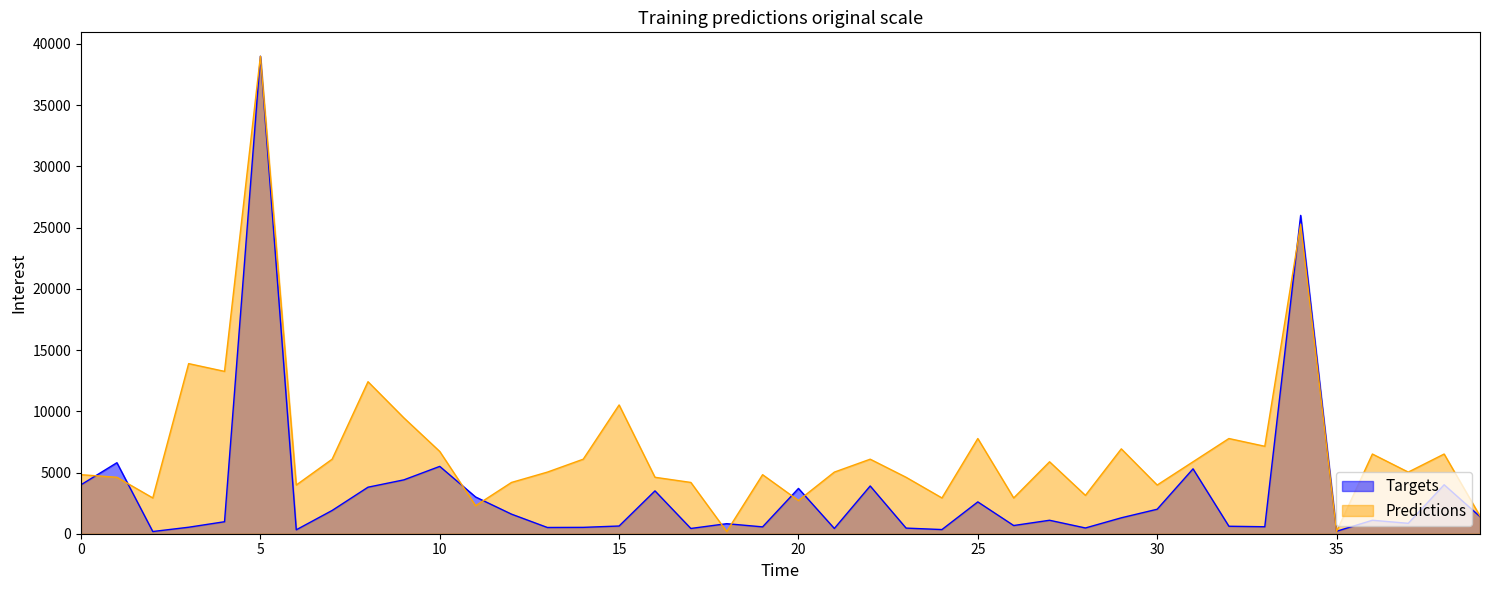

Is it true that Targets equals 39000.0 at 5?

True